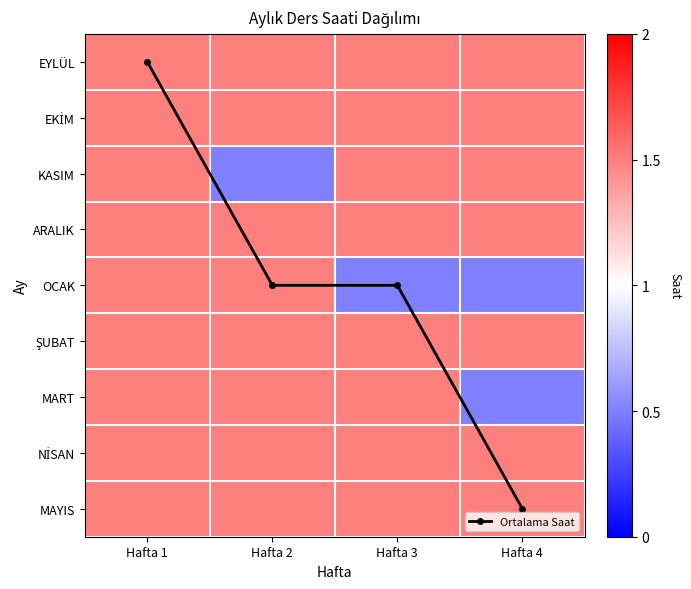

Which series changed the most between Hafta 2 and Hafta 3?

KASIM